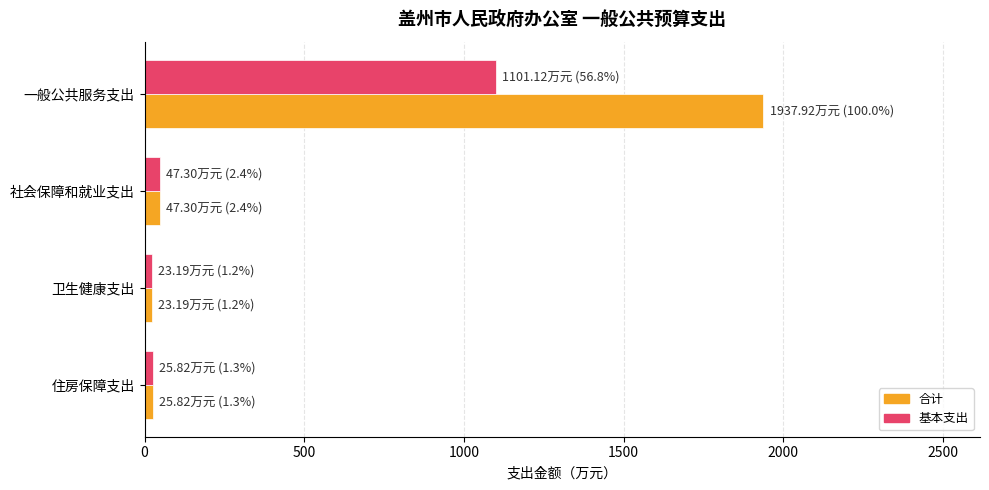

Is the value of 合计 at 一般公共服务支出 greater than the value of 基本支出 at 一般公共服务支出?

Yes